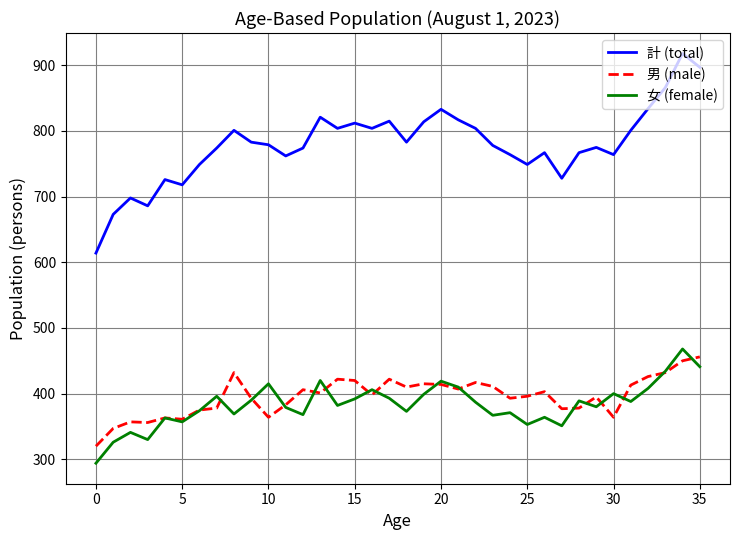

True or false: 男 (male) and 計 (total) cross at least once.

False